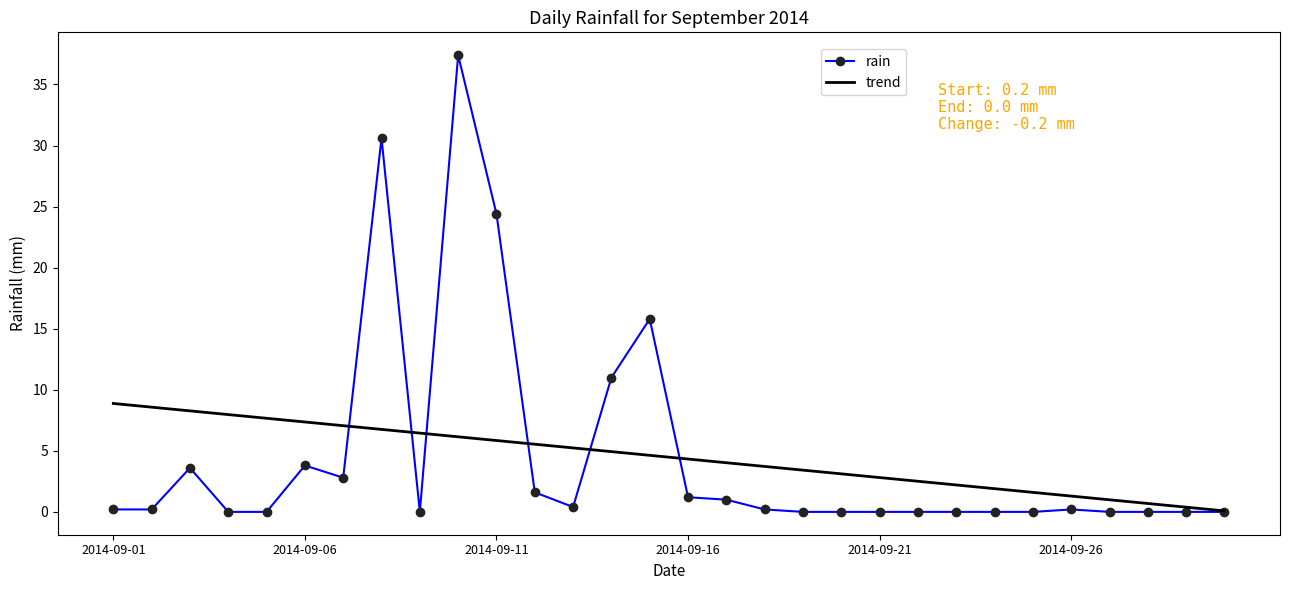

Rank the series by their maximum value, from lowest to highest.

trend, rain